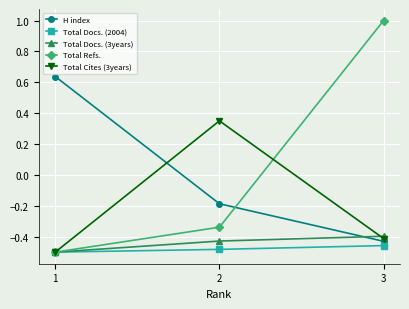

How many data points in Total Cites (3years) are less than 0?

2